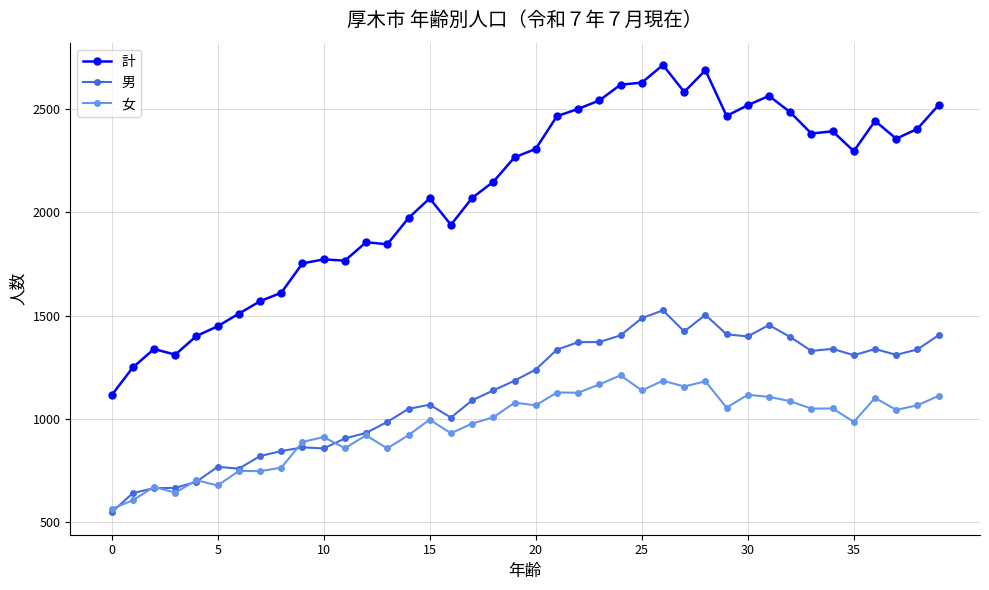

In 女, how many points are higher than both neighbors (excluding endpoints)?

14